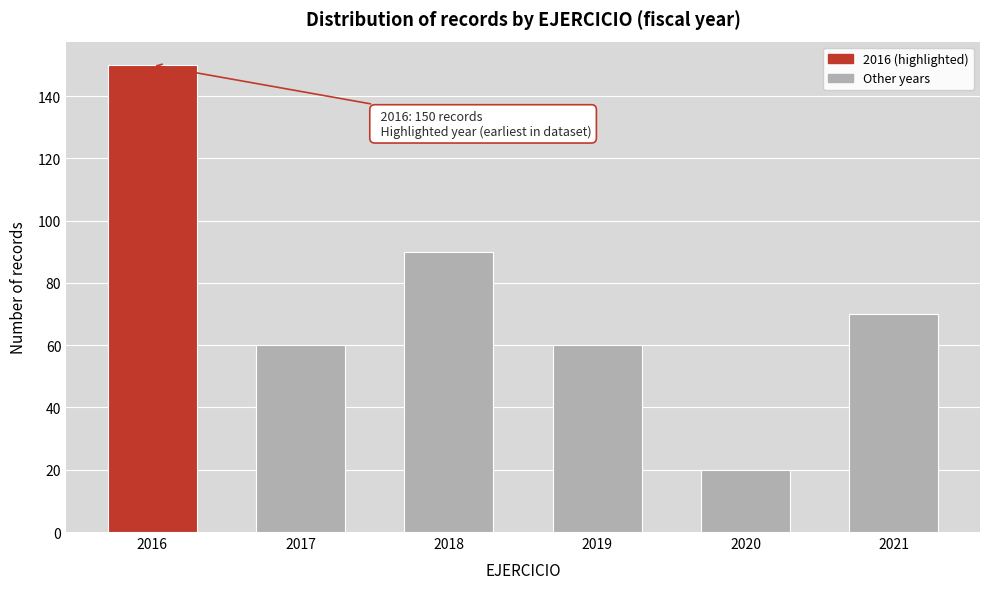

Reading left to right, extract all data points from this chart.

150	60	90	60	20	70